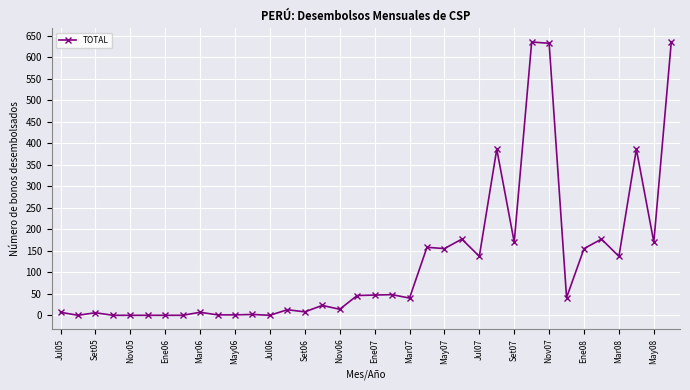

What is the value of the 31st point from the left?

155